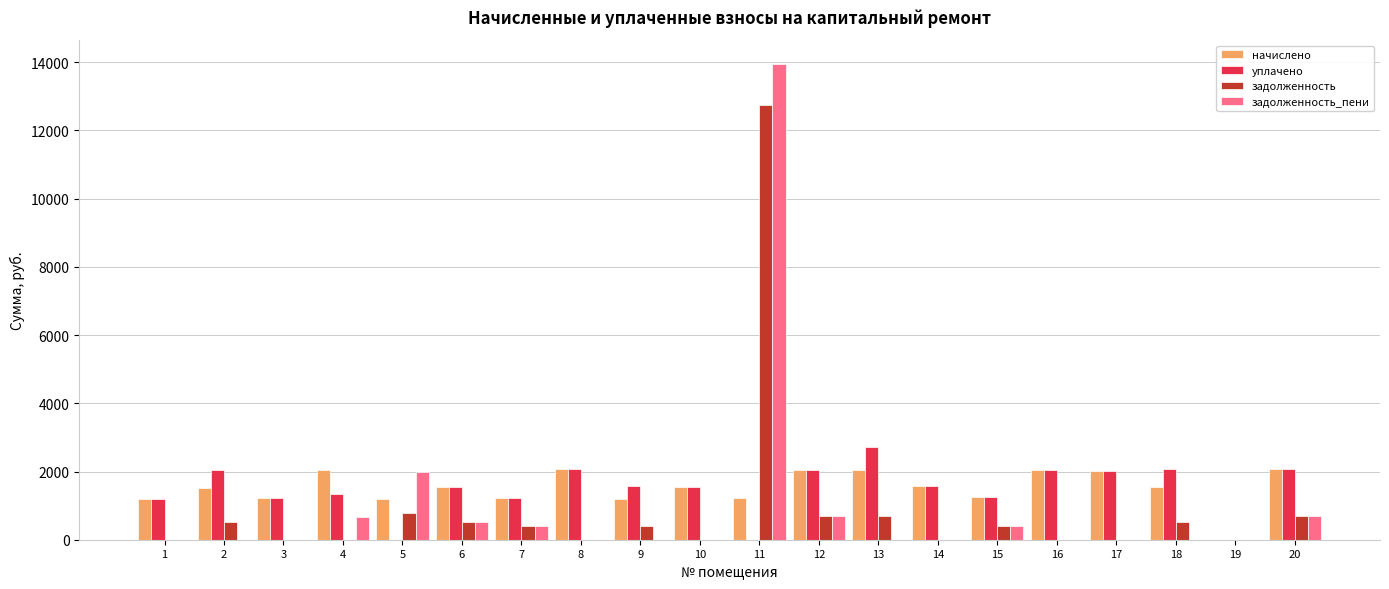

What is the sum of the начислено values at 15 and 14?

2805.8